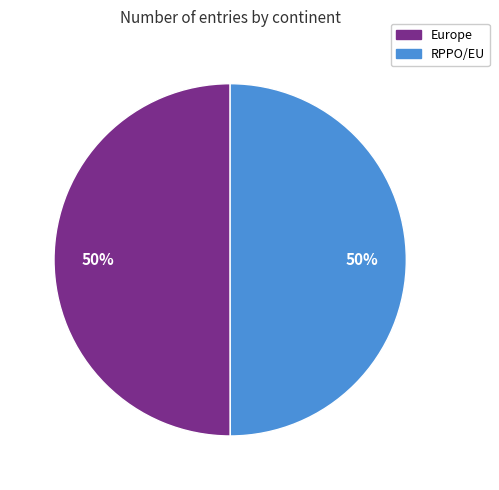

To the nearest percent, what is the average slice percentage?

50%